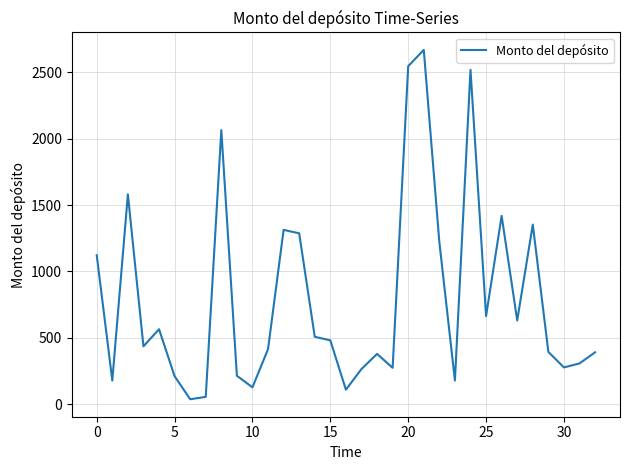

What is the difference between the maximum and minimum values?

2634